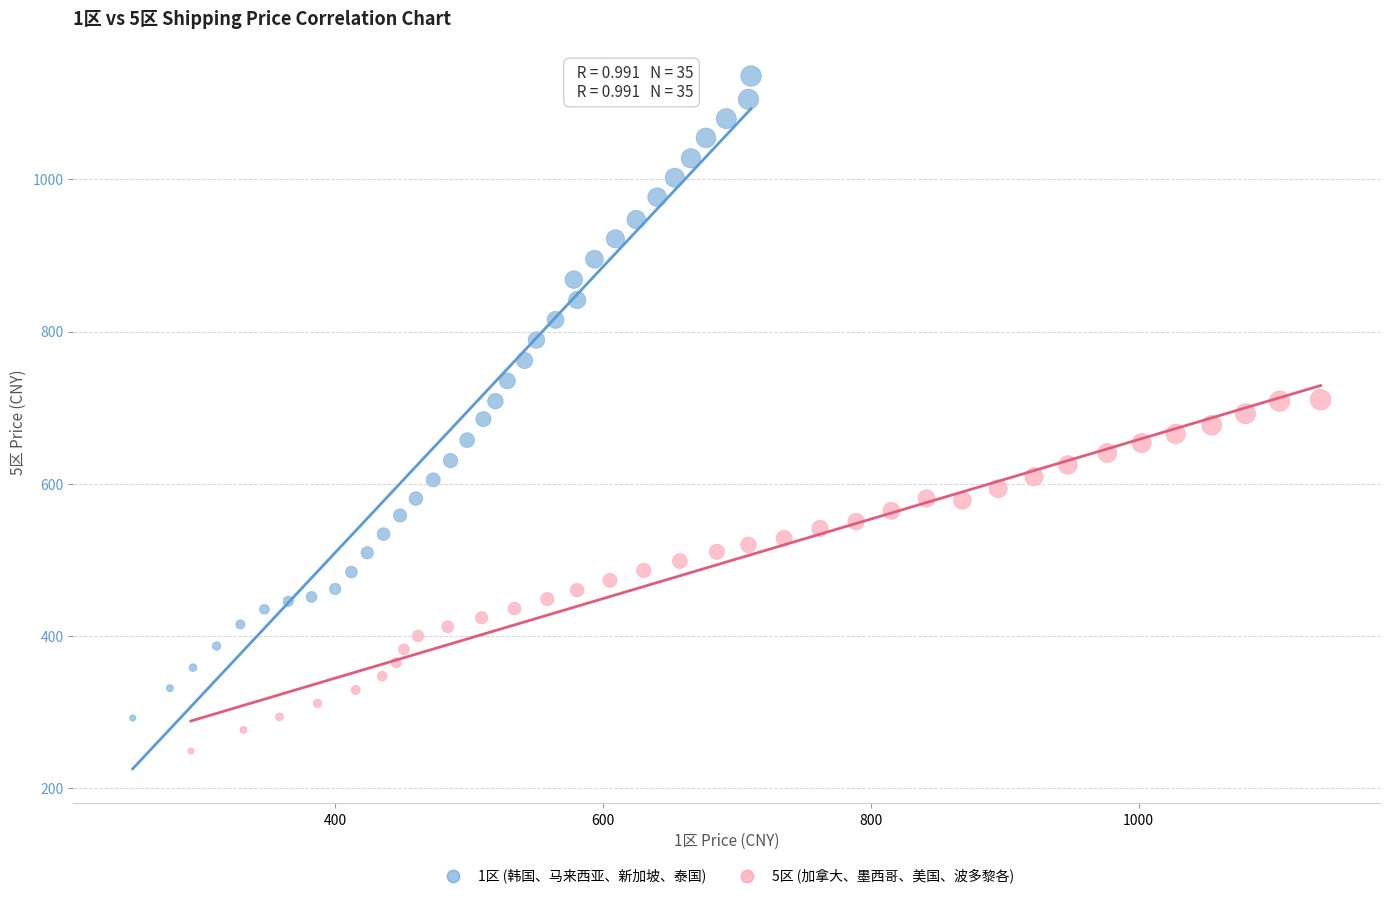

Which series reaches the minimum Y coordinate?

5区 (加拿大、墨西哥、美国、波多黎各)